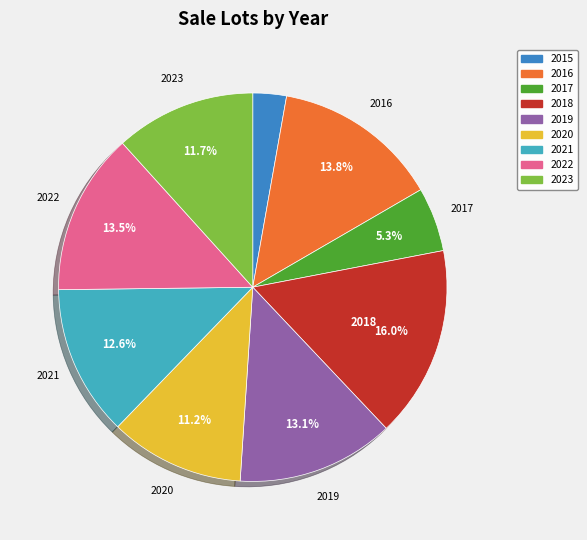

Which slice is the smallest?

2015